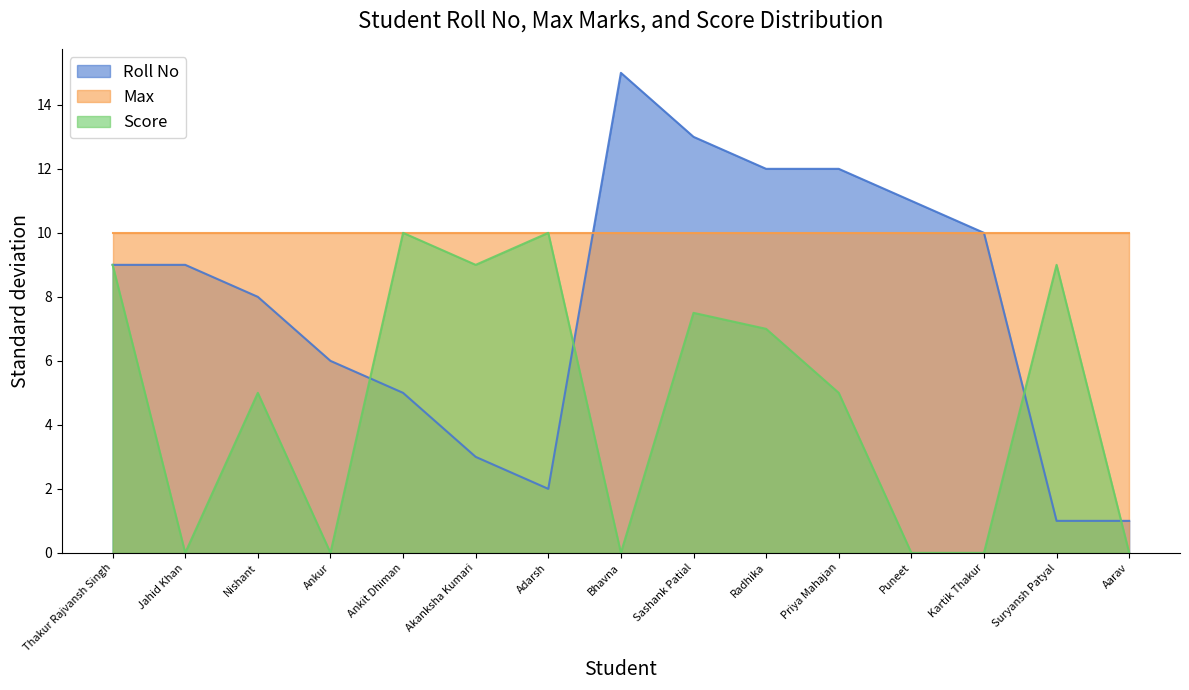

What is the maximum value shown in the chart?

15.0